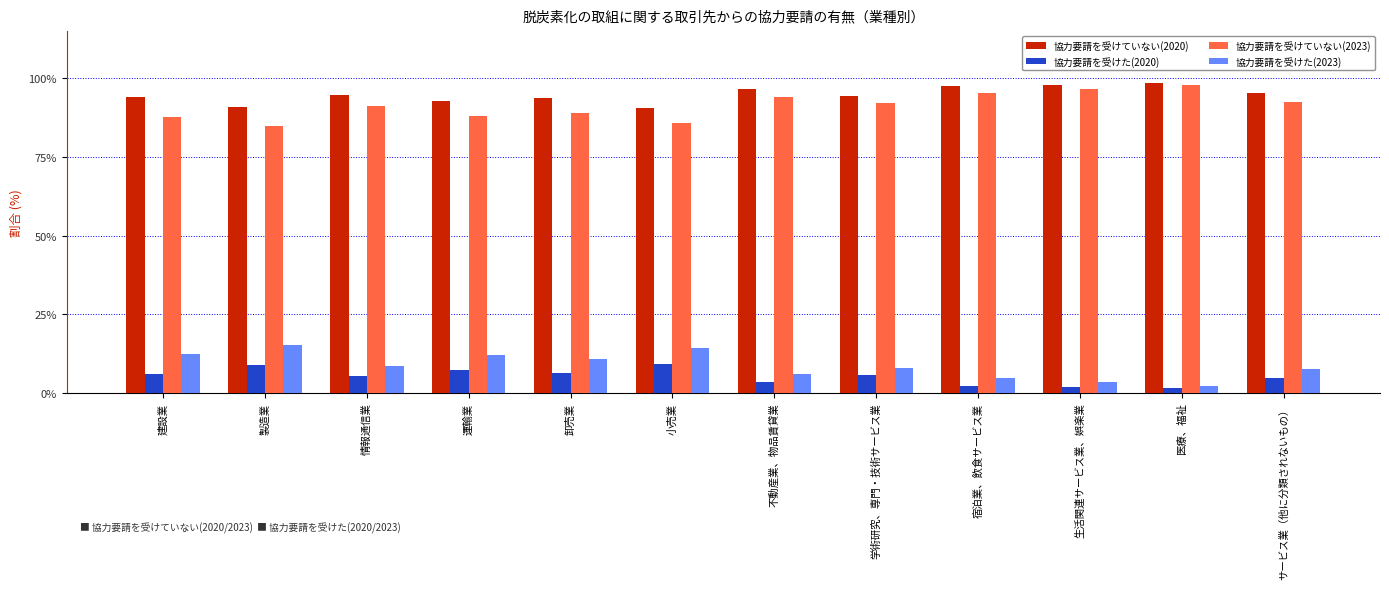

What is the difference between the highest and lowest values at 小売業?

81.4